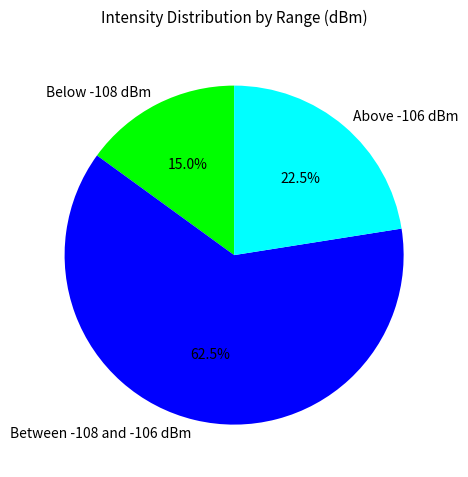

Which slice is the smallest?

Below -108 dBm